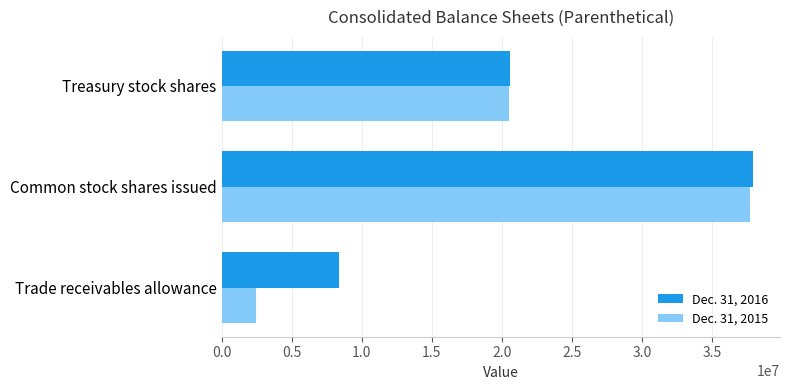

The value of Dec. 31, 2016 at Trade receivables allowance is 8347300.4. True or false?

True